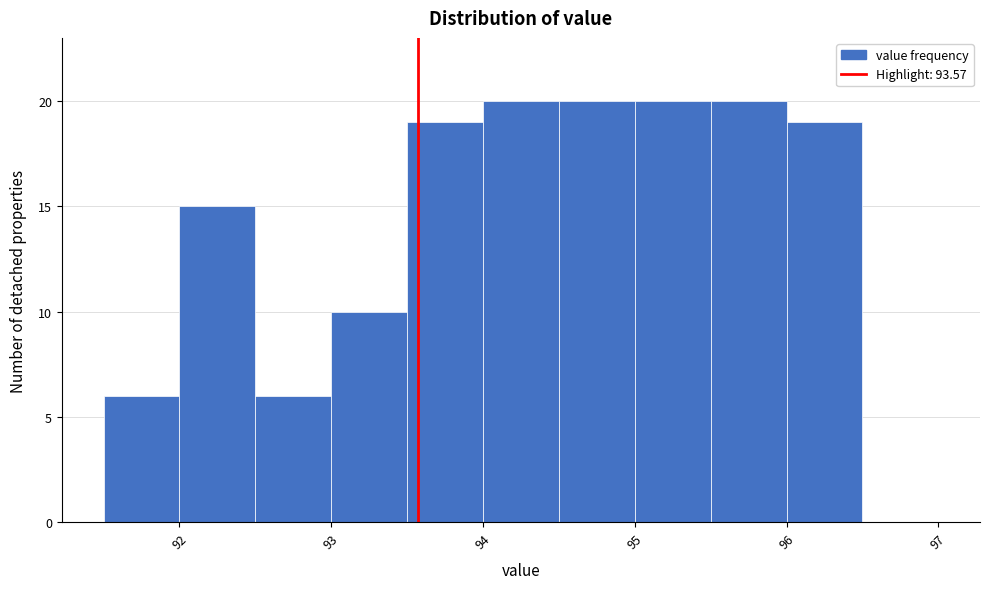

What is the height of the bar covering 92.5 to 93.0 on the x-axis? The values are not printed on the chart, so give them approximately, as read against the axis.

6